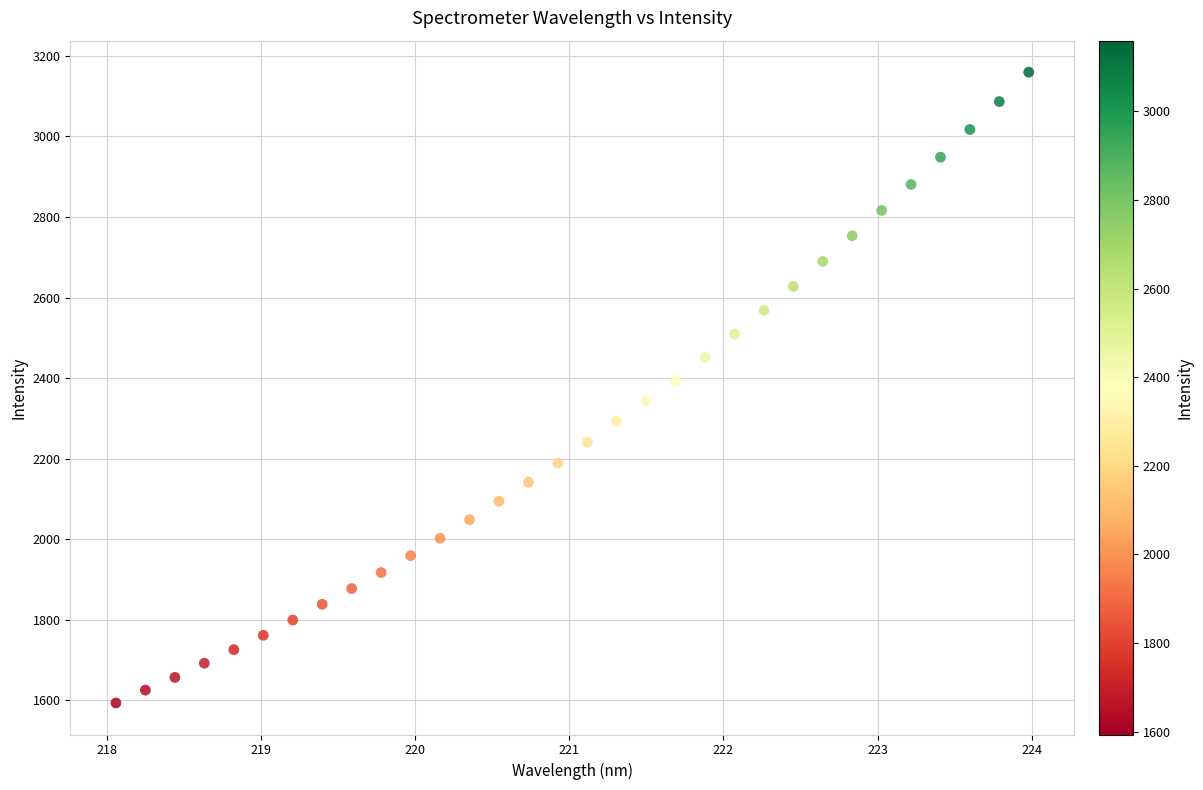

What is the range of X values (max minus min)?

5.9